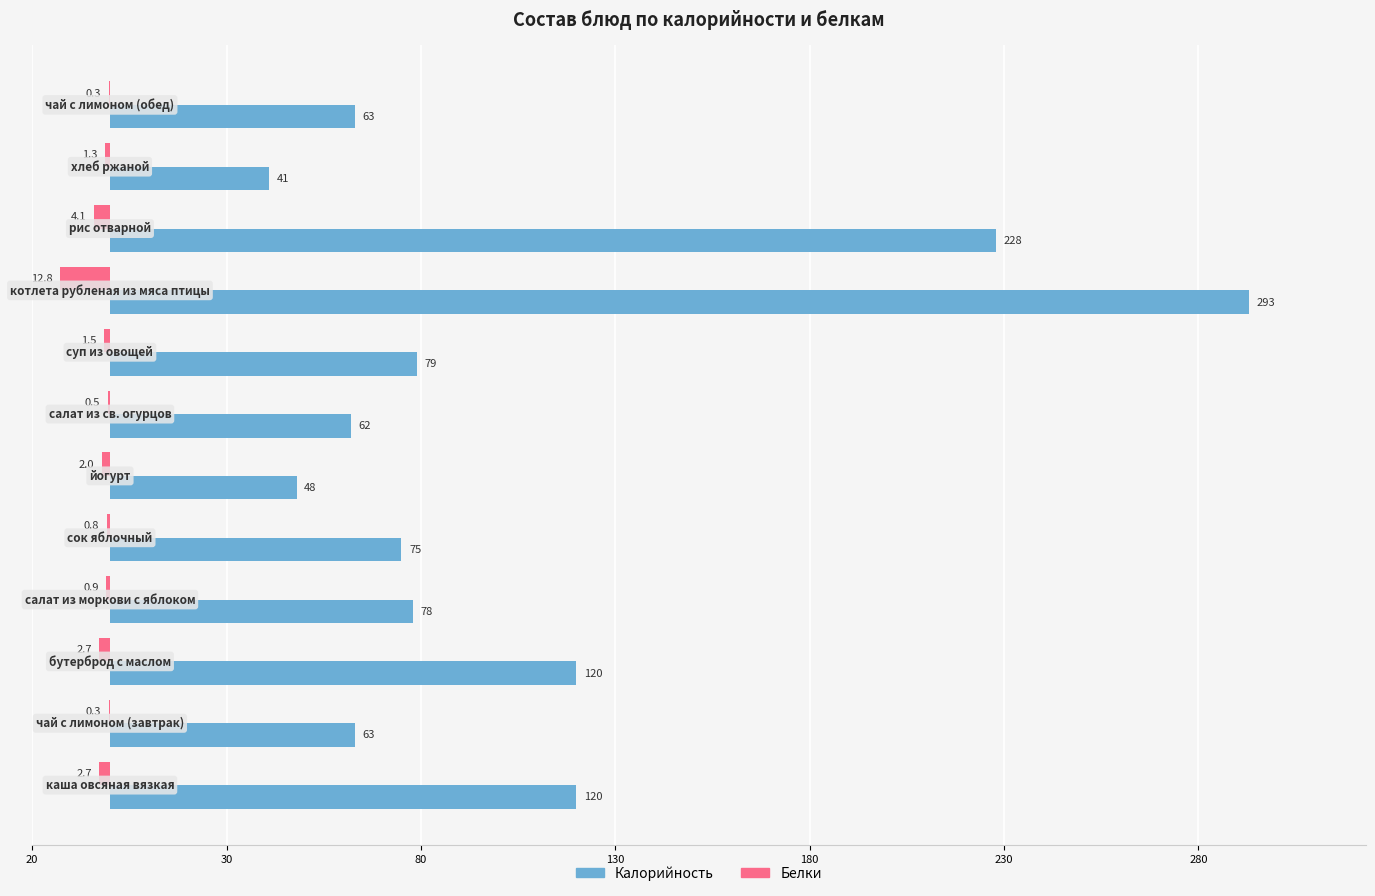

What are all the series names shown in the legend?

Калорийность, Белки